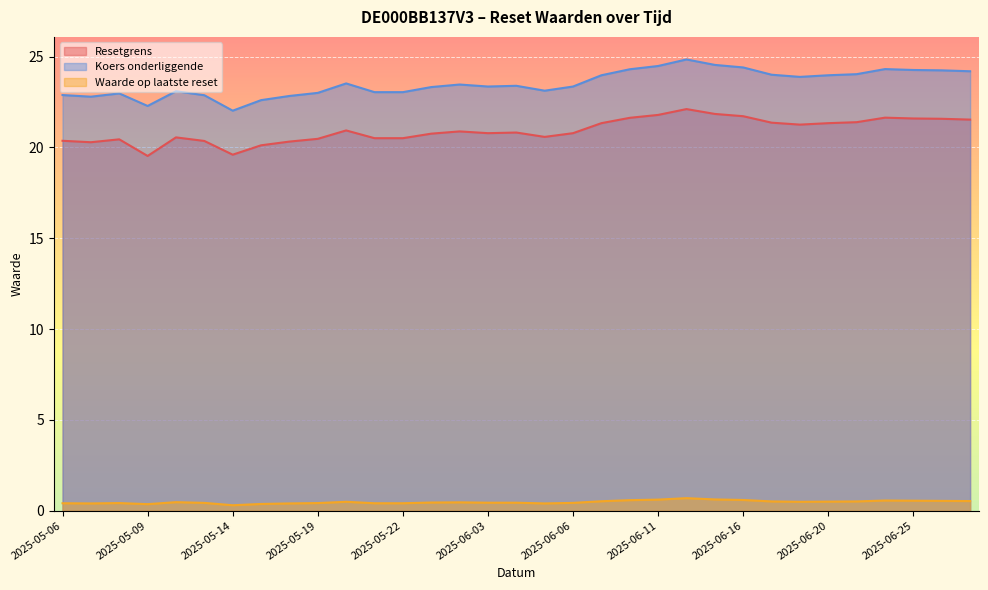

In Waarde op laatste reset, how many points are lower than both neighbors (excluding endpoints)?

5